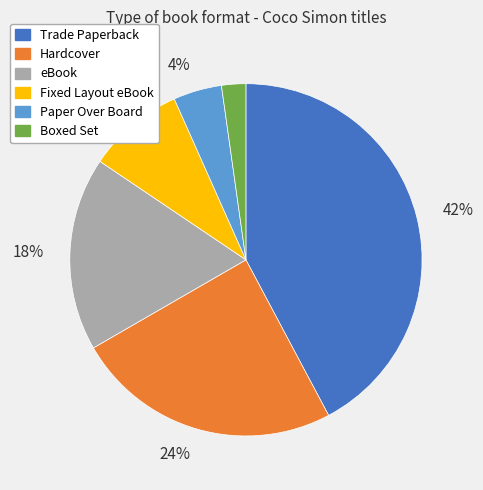

Is there any slice that represents more than half of the pie?

No